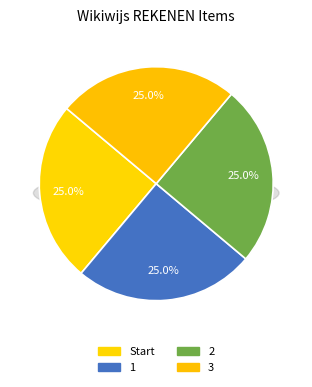

Which slice is the largest?

Start